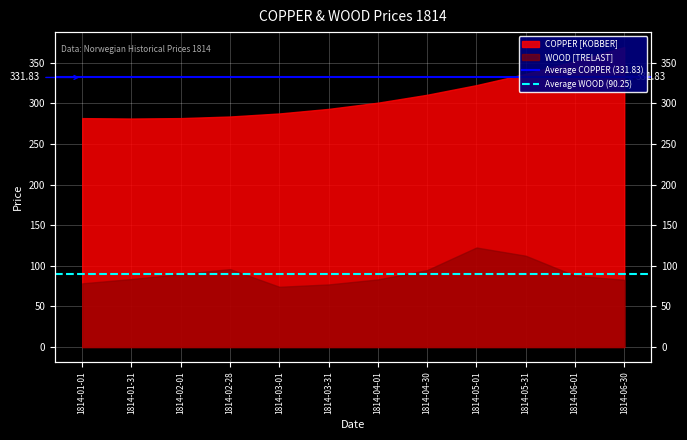

What is the sum of all Average WOOD (90.25) values?

180.5